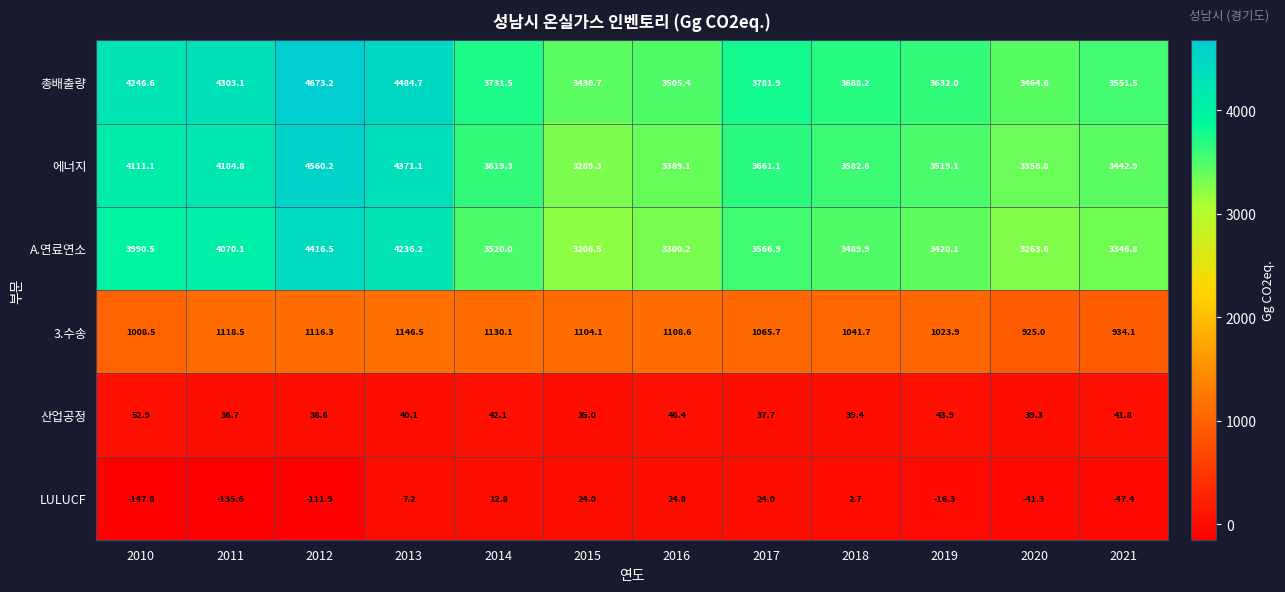

At how many categories does at least one series exceed 1407?

12